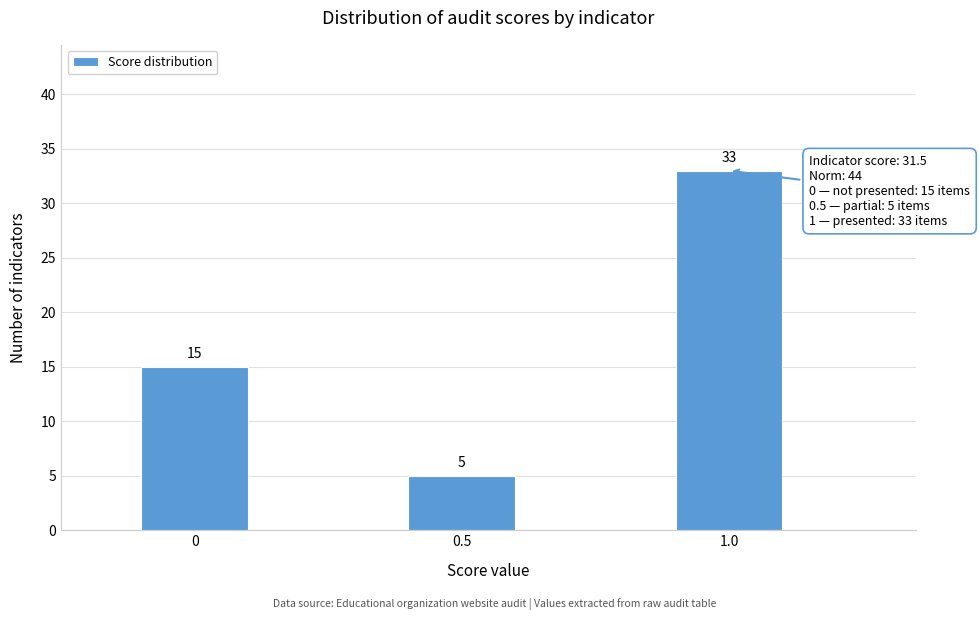

Reading right to left, transcribe all the data shown in this chart.

1.0=33	0.5=5	0=15